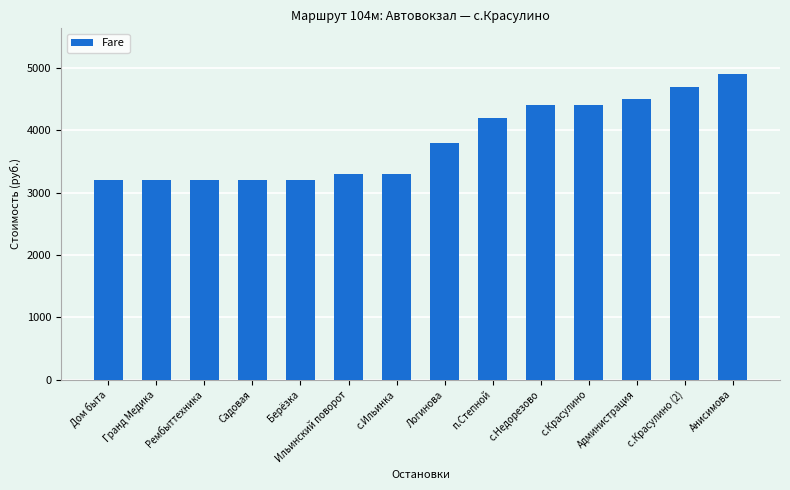

What is the sum of all values?

53500